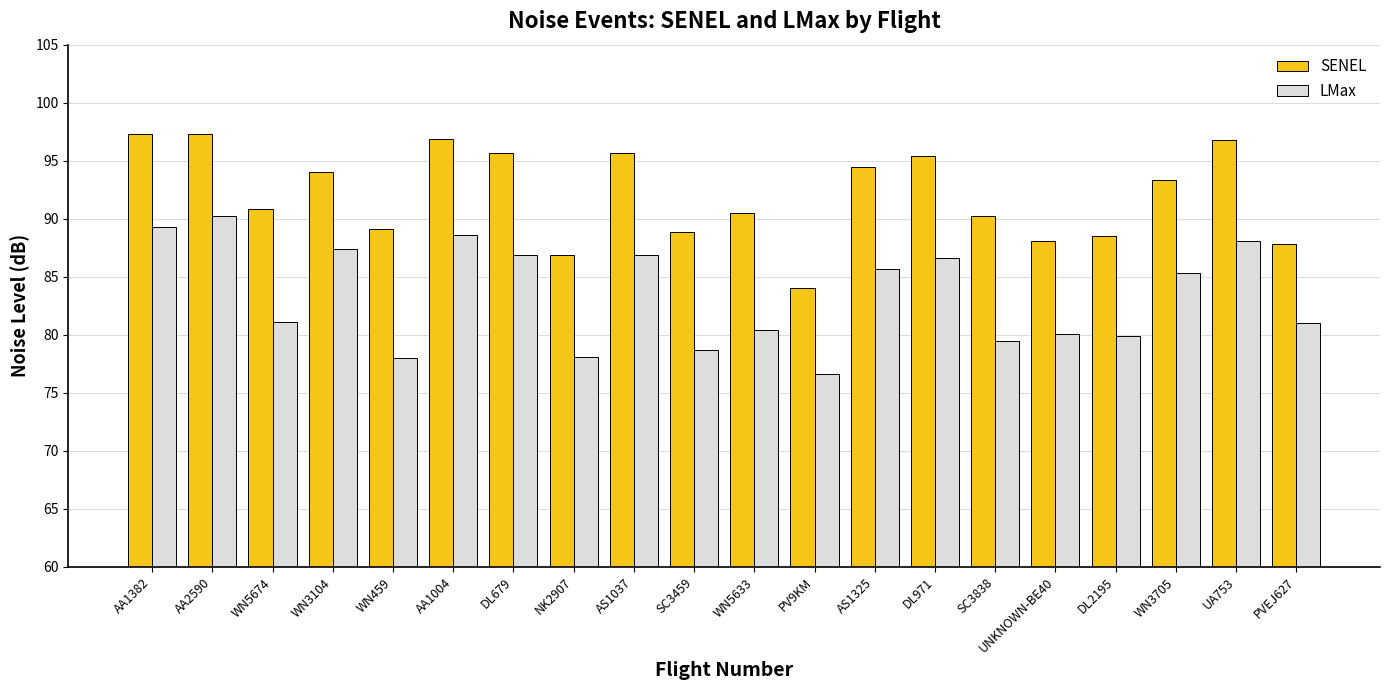

At how many categories does at least one series exceed 95?

7